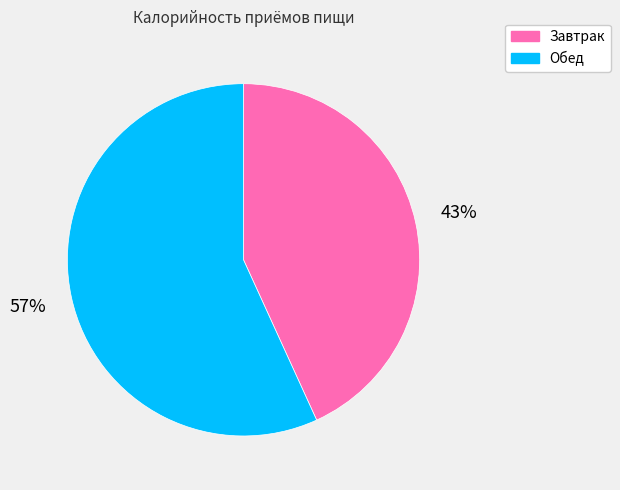

Do Обед and Завтрак together represent more than half of the pie?

Yes